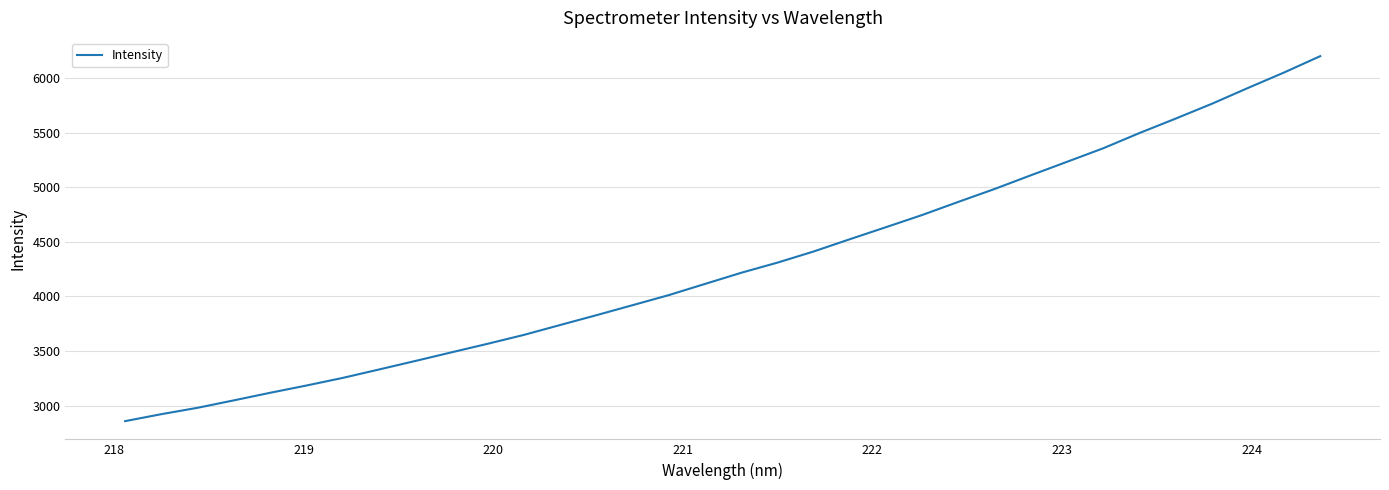

What is the greatest value displayed?

6200.6